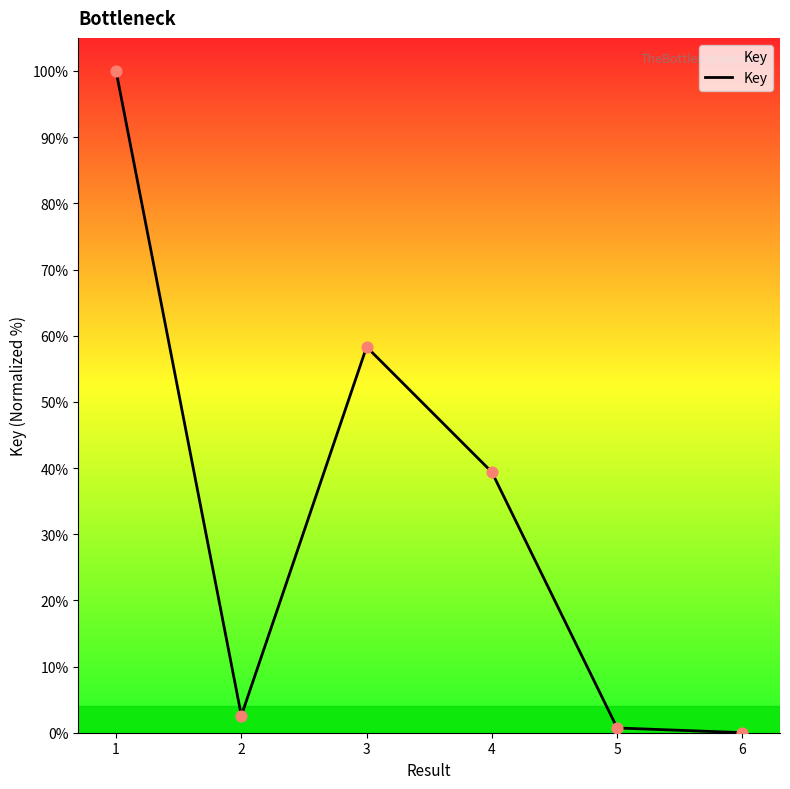

What is the change in value from 3 to 4?

-18.9